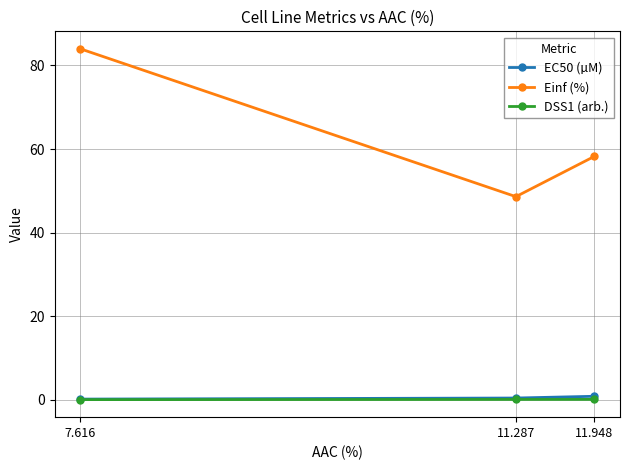

How many categories are shown in the chart?

3